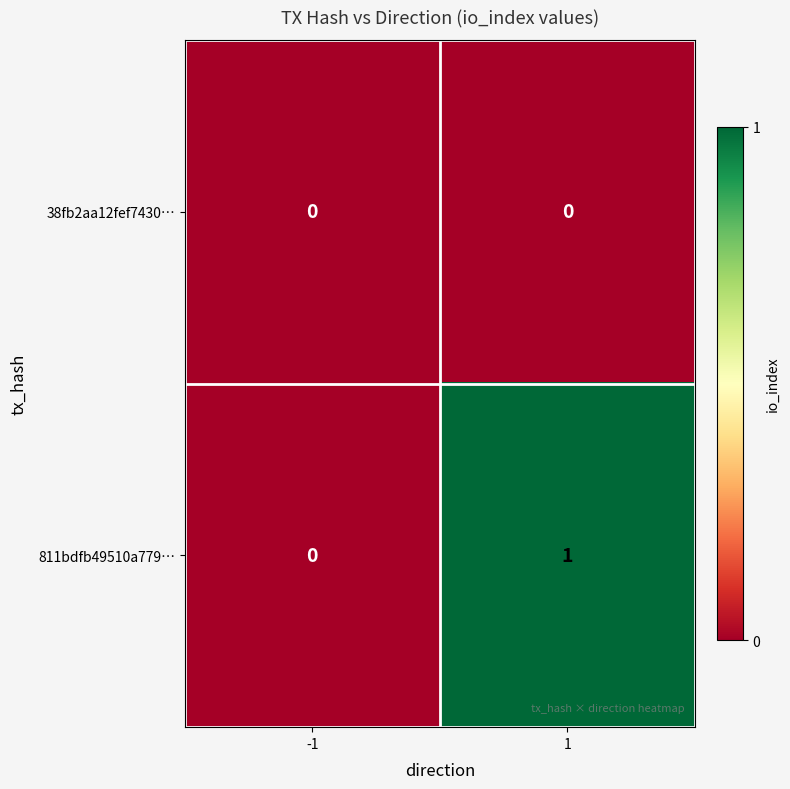

Reading right to left, what are all the values shown in this chart?

38fb2aa12fef7430…: 0	0
811bdfb49510a779…: 1	0